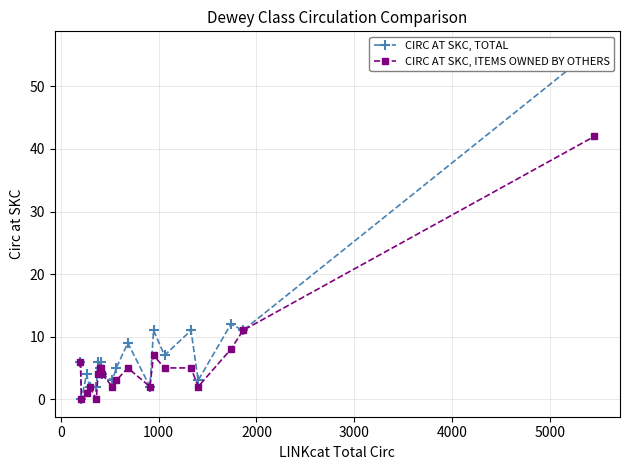

True or false: CIRC AT SKC, ITEMS OWNED BY OTHERS and CIRC AT SKC, TOTAL intersect in this chart.

False